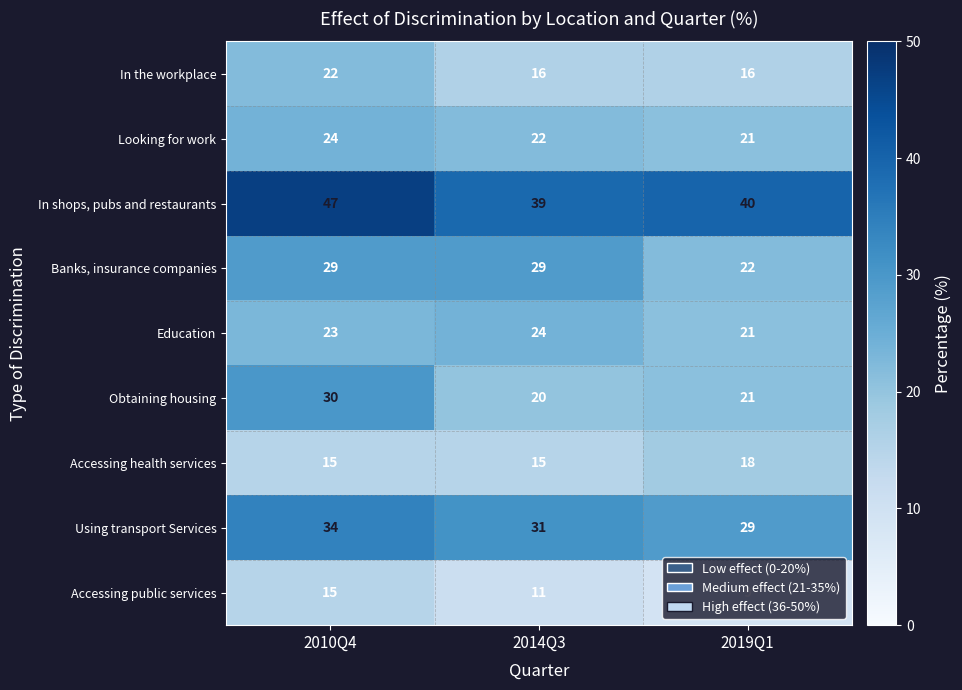

What is the average value of the In the workplace series?

18